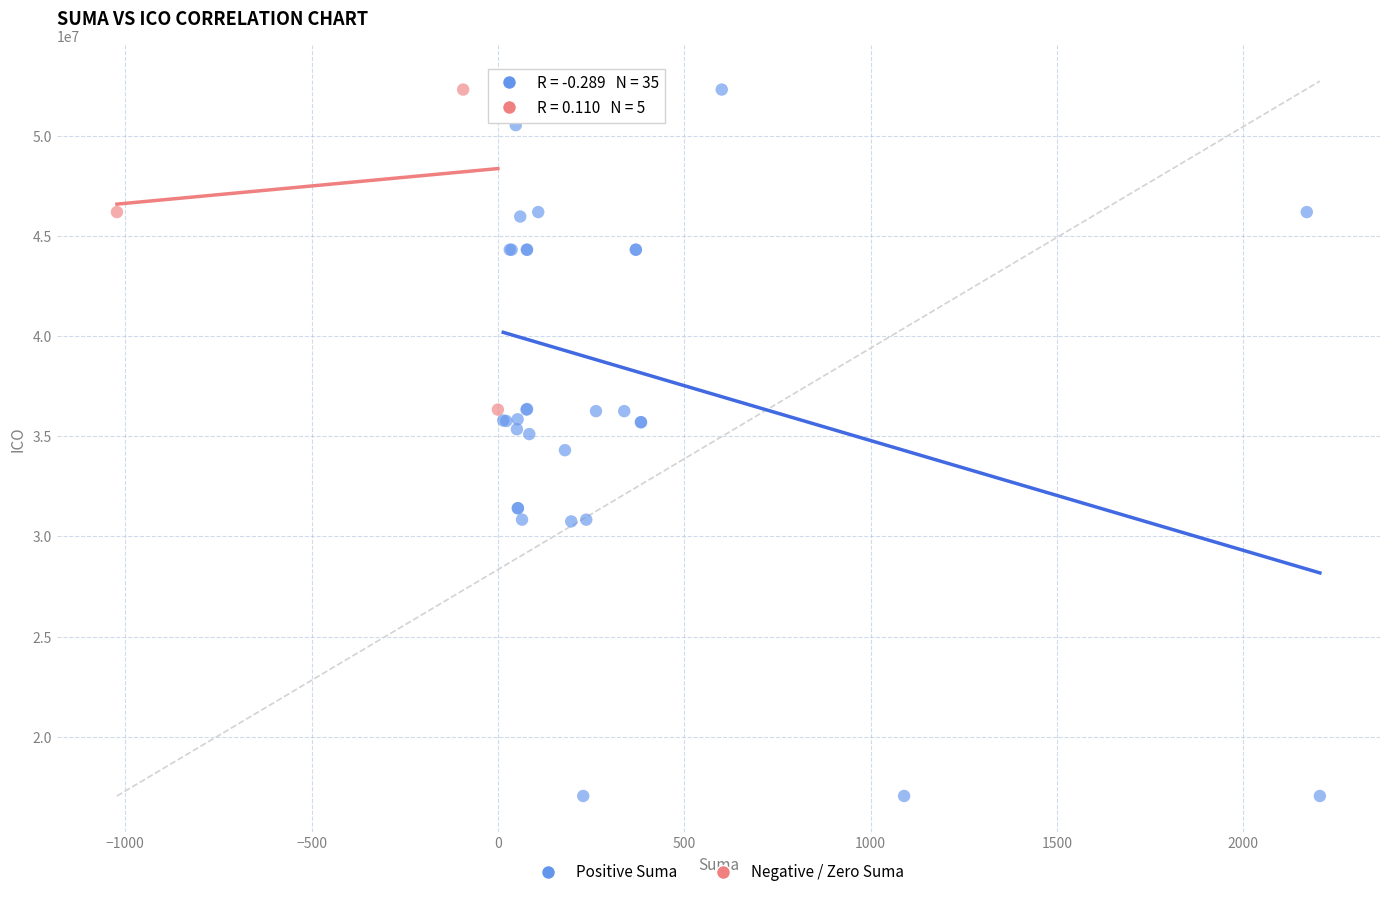

Which series reaches the minimum Y coordinate?

Positive Suma